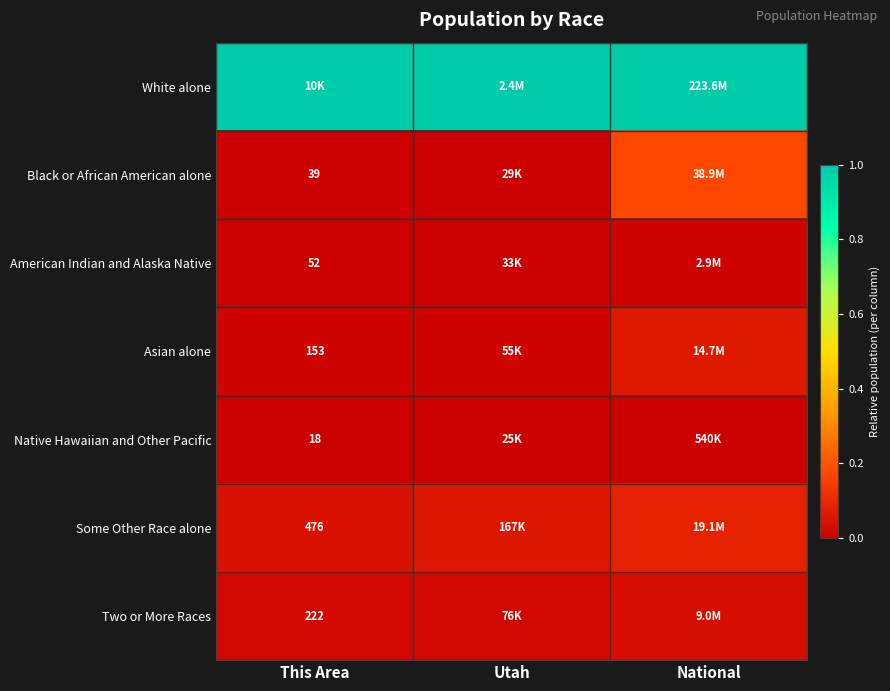

At how many categories does at least one series exceed 0?

3